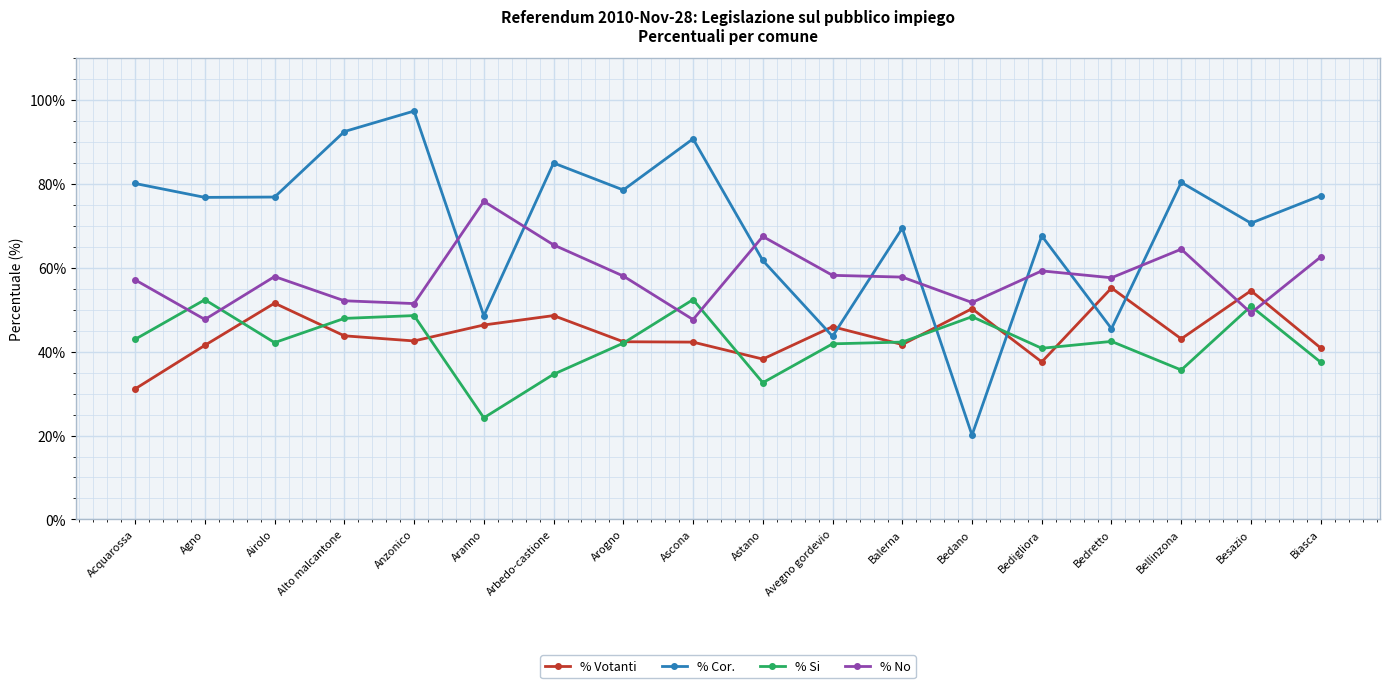

Is it true that % No equals 80.6 at Acquarossa?

False